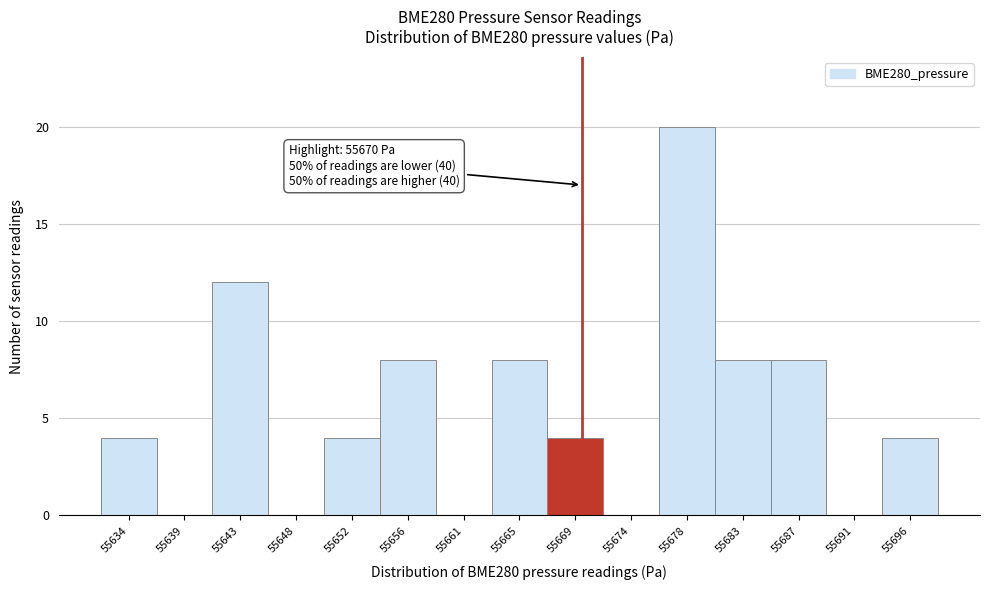

Over which range of the x-axis is the bar tallest?

55676.0 to 55680.5